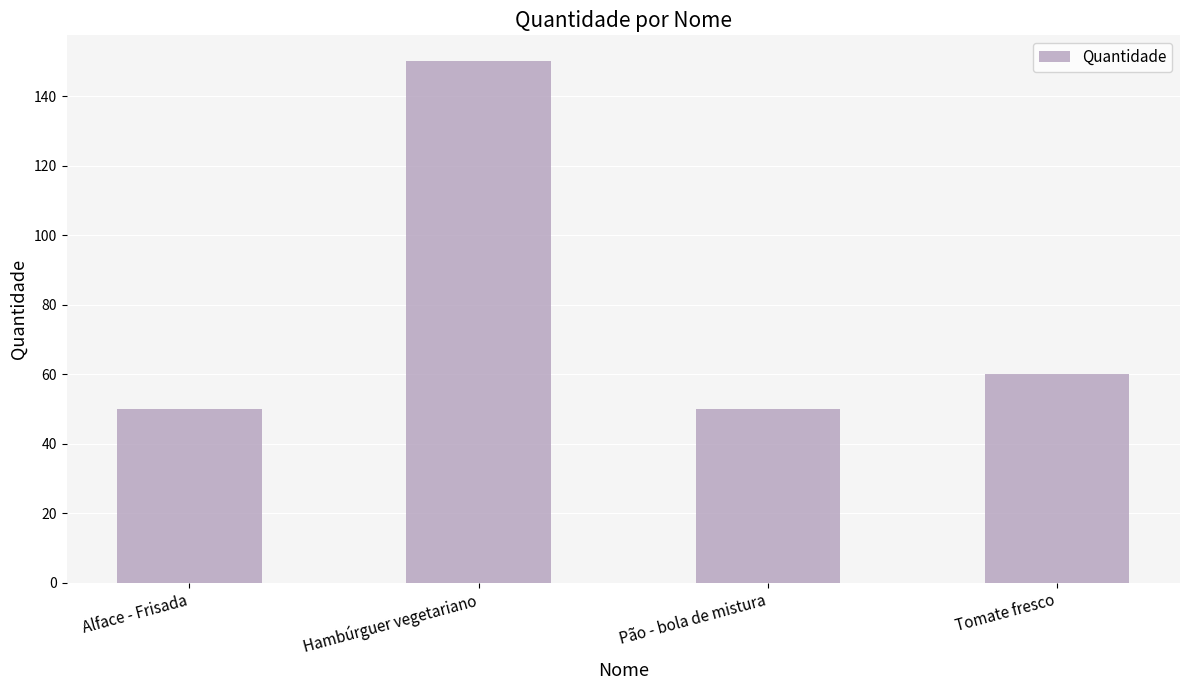

What is the sum of the values at Pão - bola de mistura and Tomate fresco?

110